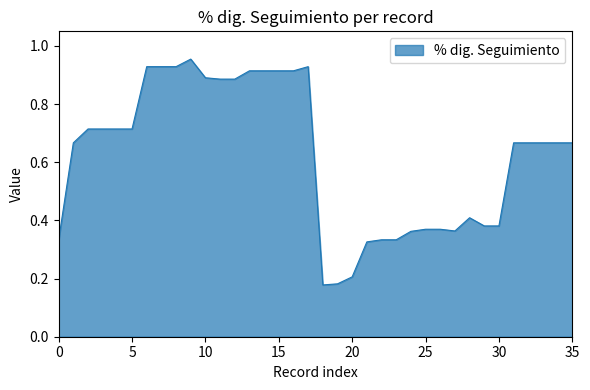

How many lines are shown in the chart?

1